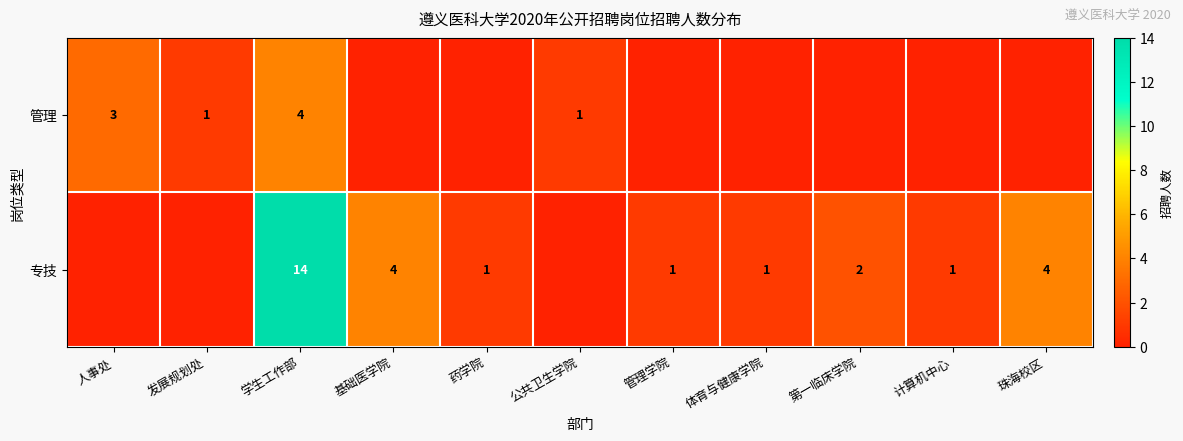

The value of 专技 at 计算机中心 is 2. True or false?

False